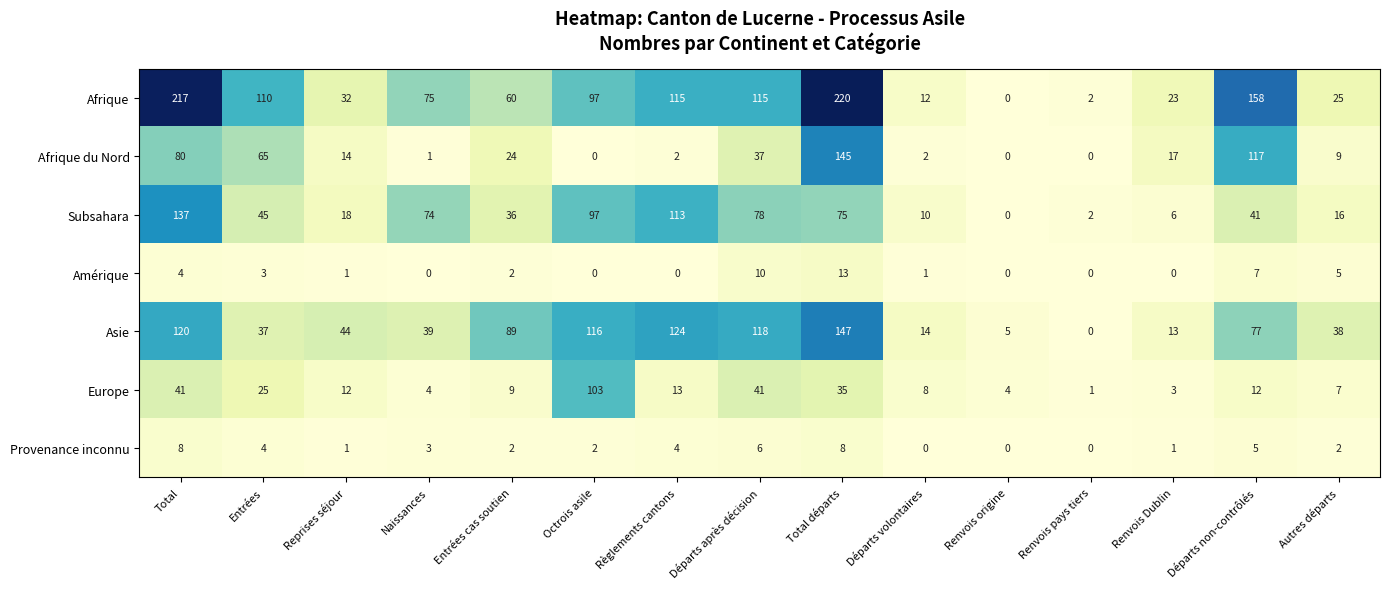

What is the maximum value shown in the chart?

220